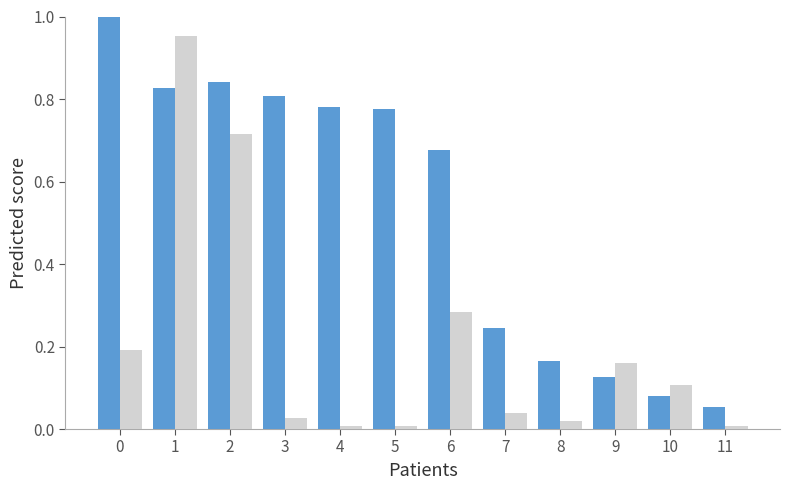

What is the total value across all series at 0?

1.2